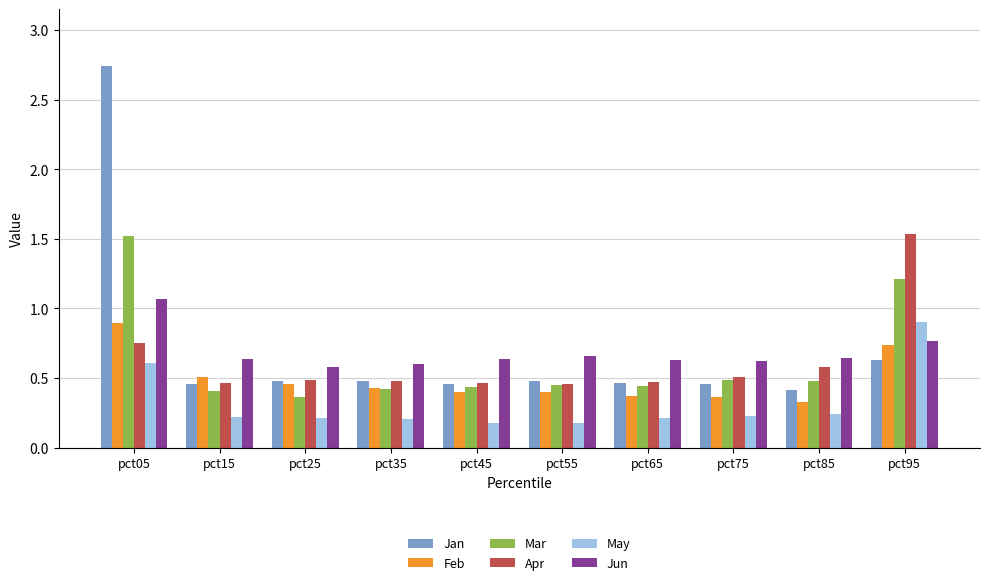

Rank the series at pct05 from lowest to highest value.

May, Apr, Feb, Jun, Mar, Jan